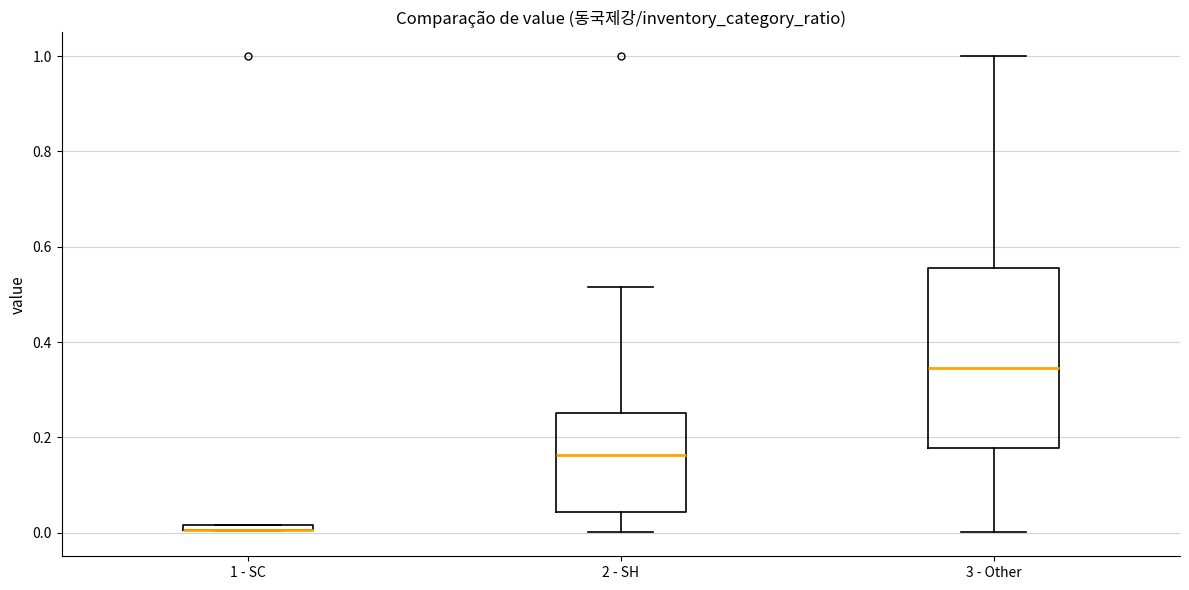

Comparing the boxes themselves (not the whiskers), which one is the tallest?

3 - Other